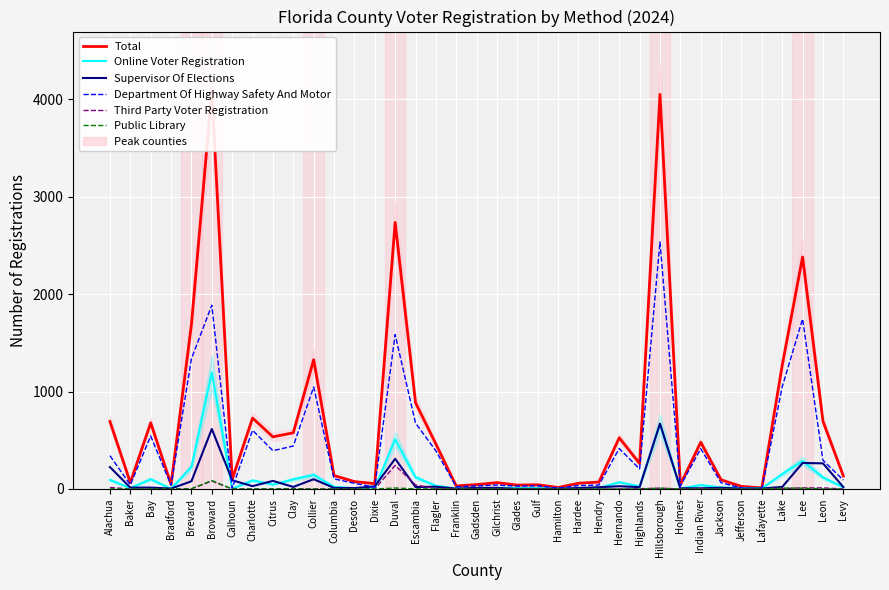

True or false: Third Party Voter Registration has a value of 0 at Columbia.

True